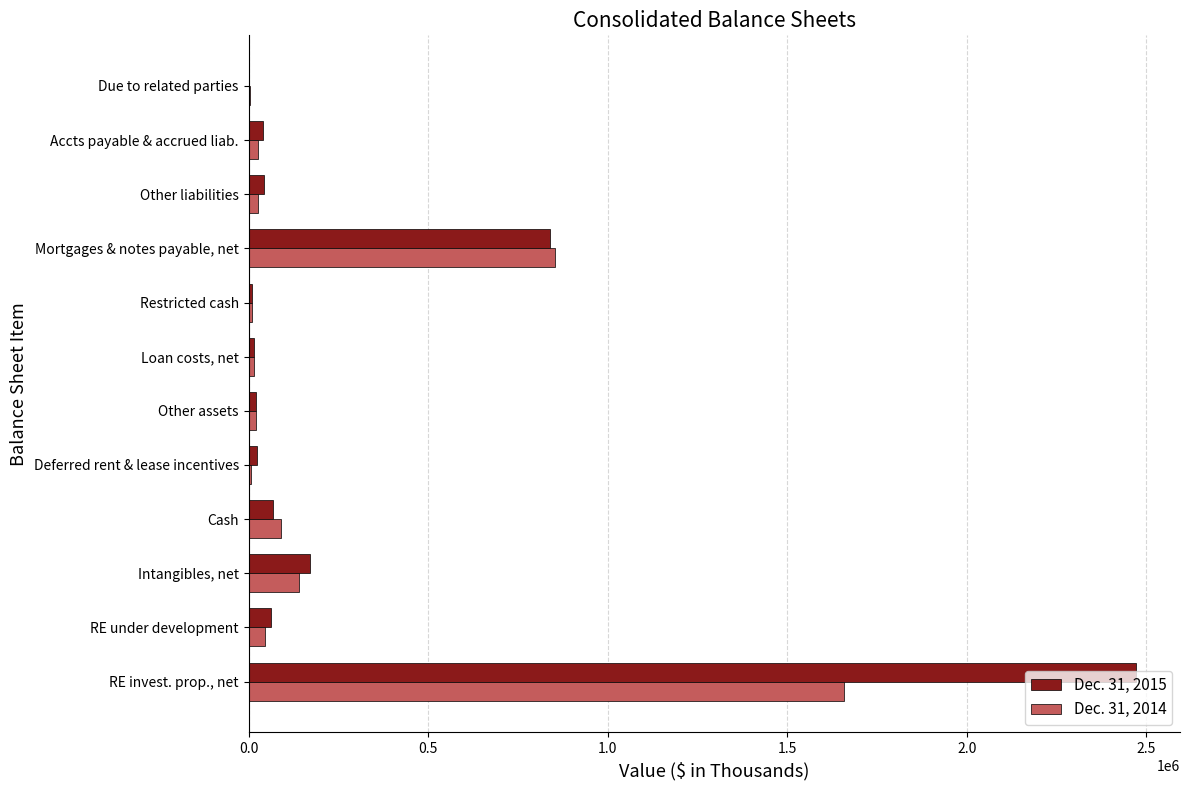

At which category is the sum across all series the highest?

RE invest. prop., net